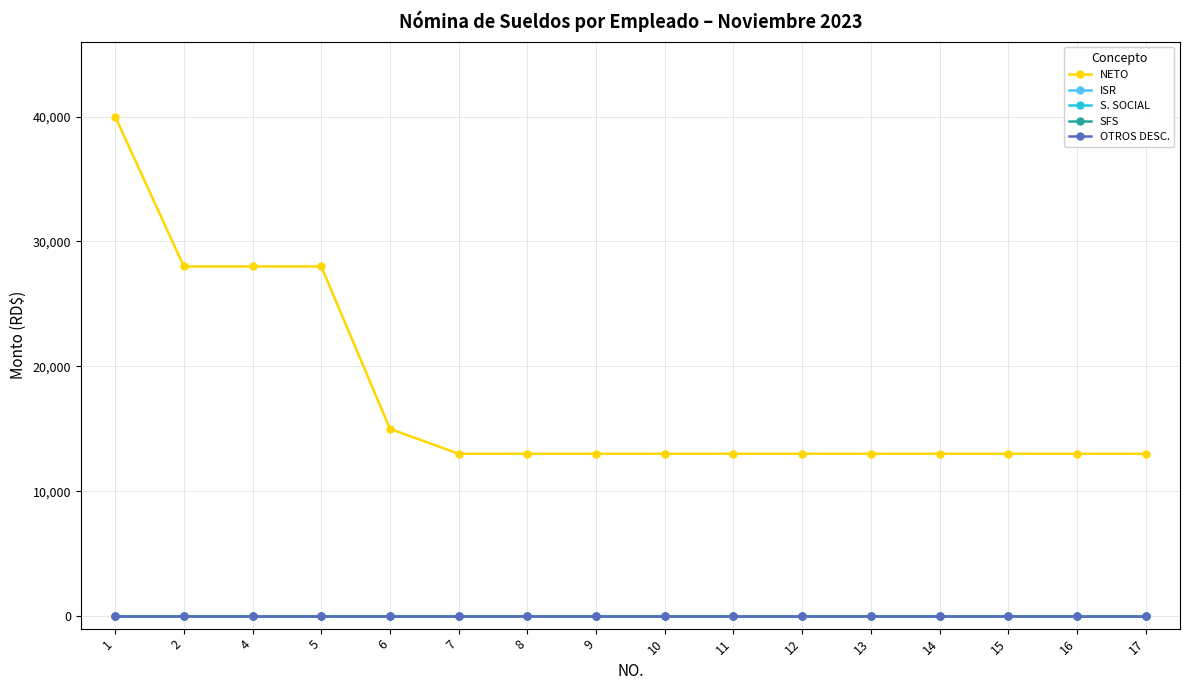

Does the chart have visible grid lines?

Yes